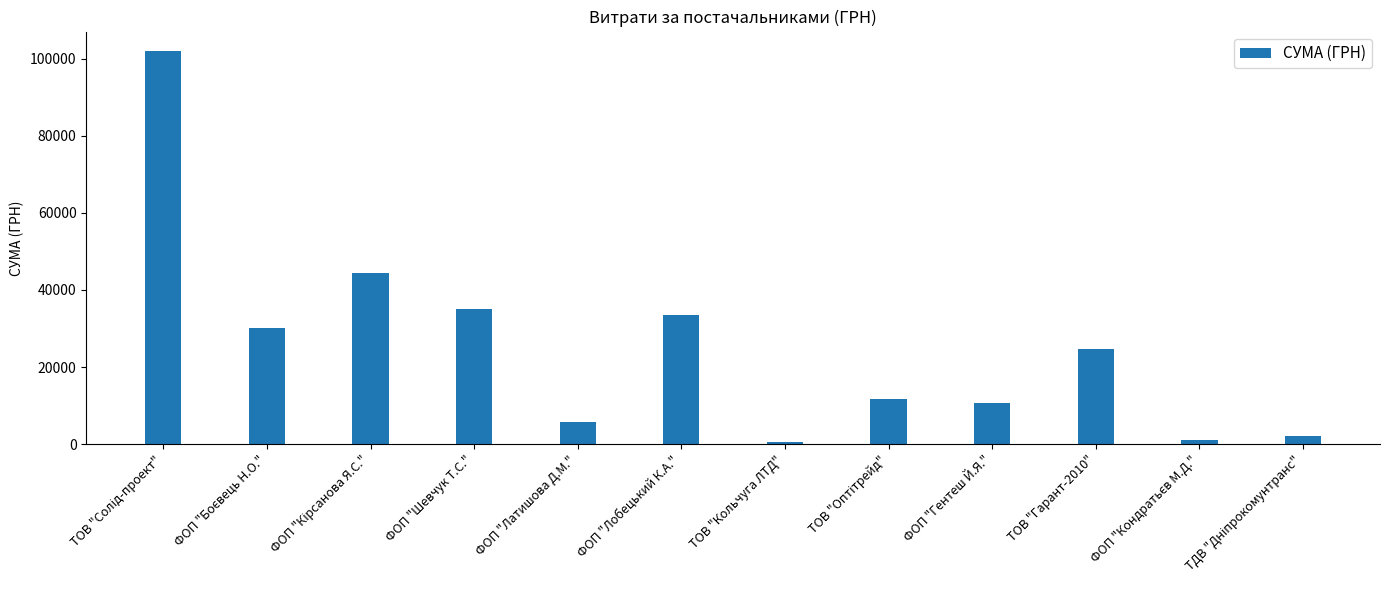

How many distinct data groups are displayed?

1